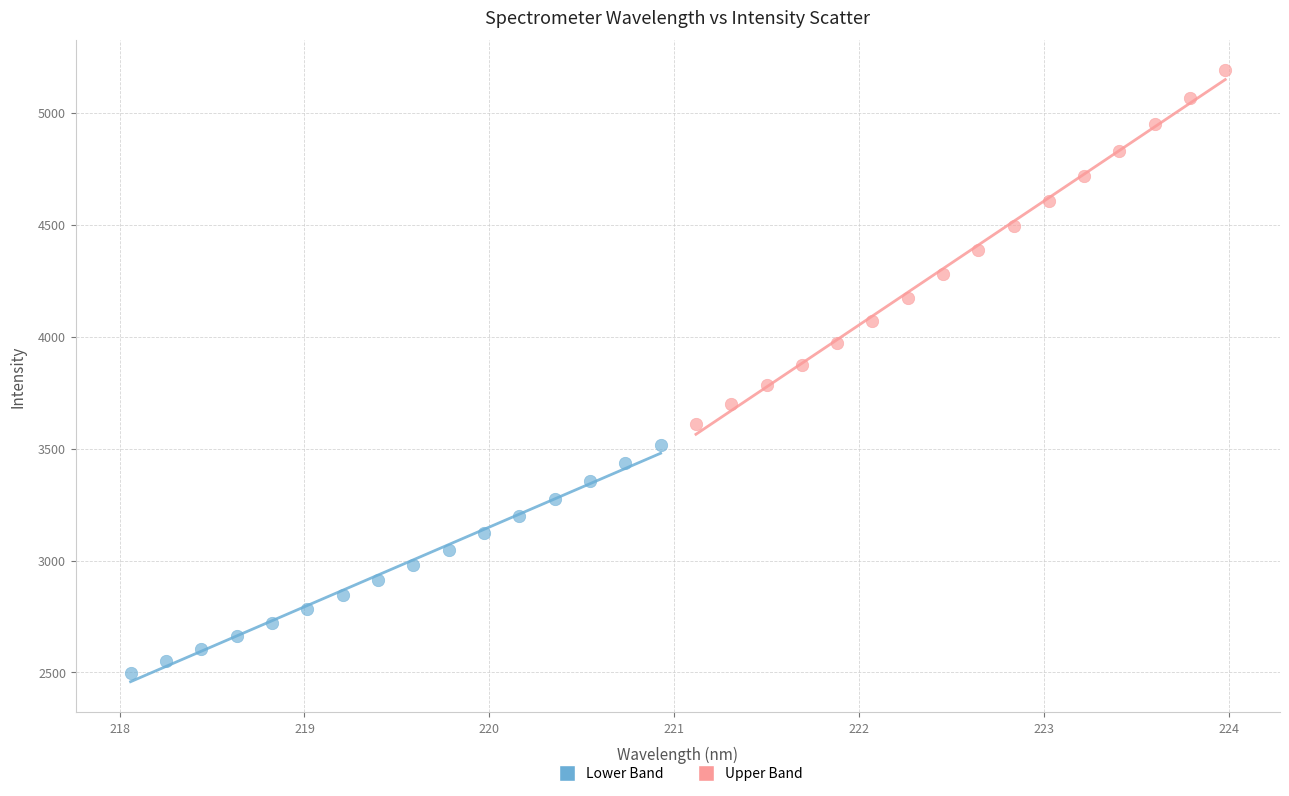

Which series contains the highest Y value?

Upper Band